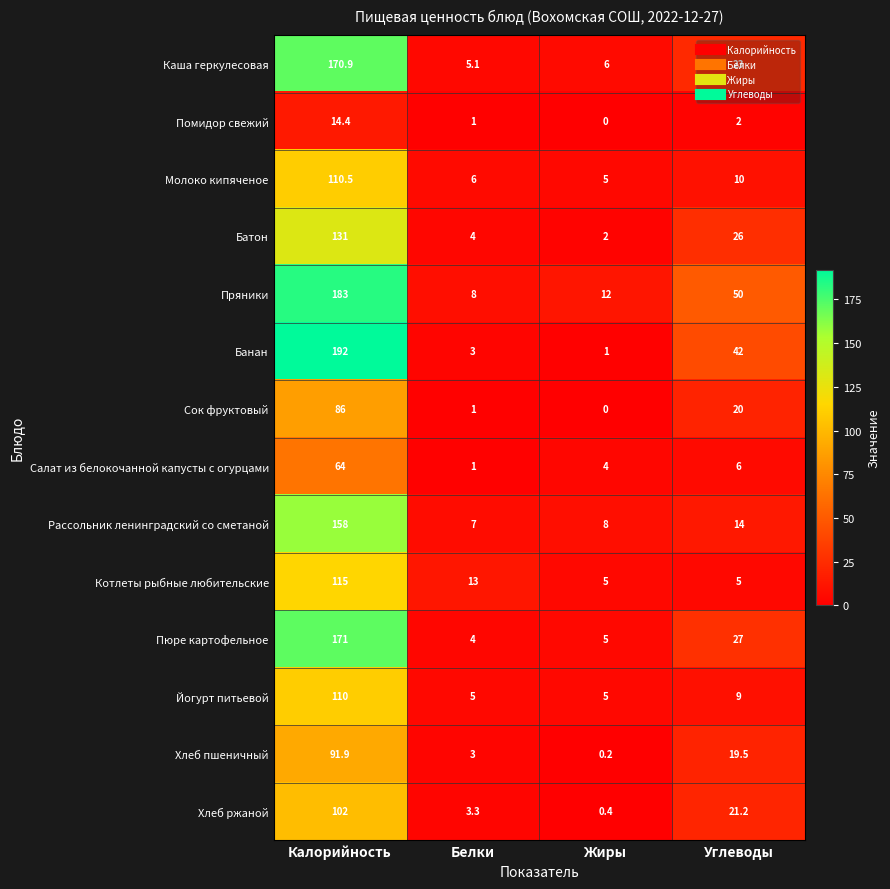

Which series has the largest range (max minus min)?

Банан